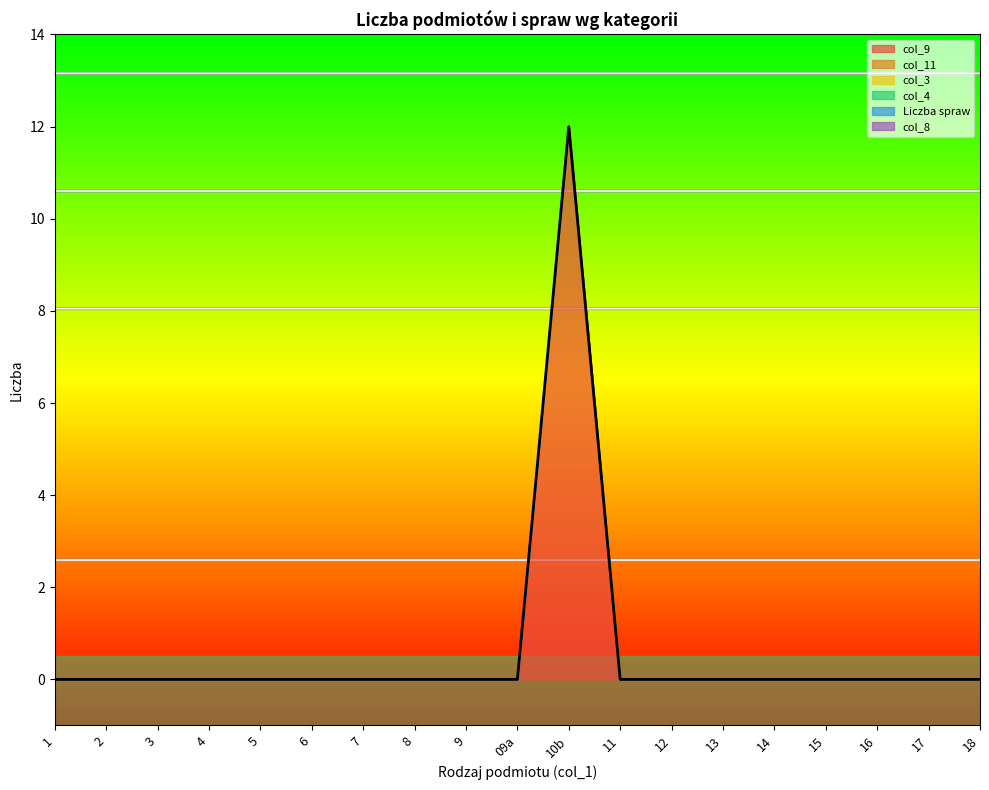

Is the value of col_11 at 14 greater than the value of Liczba spraw at 15?

No